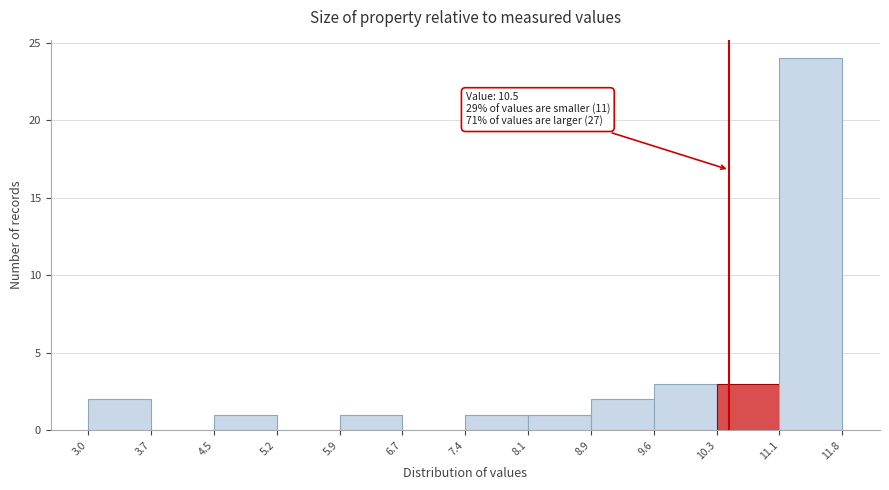

Over which range of the x-axis is the bar tallest?

11.1 to 11.8